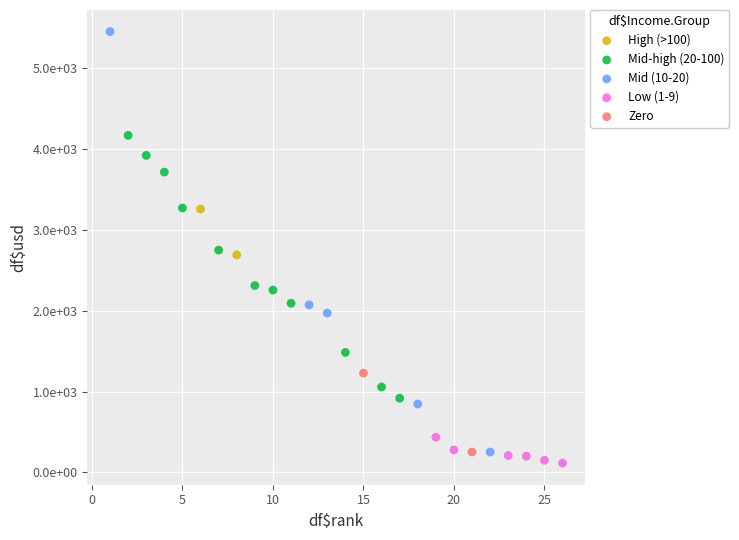

Which series reaches the maximum Y coordinate?

Mid (10-20)